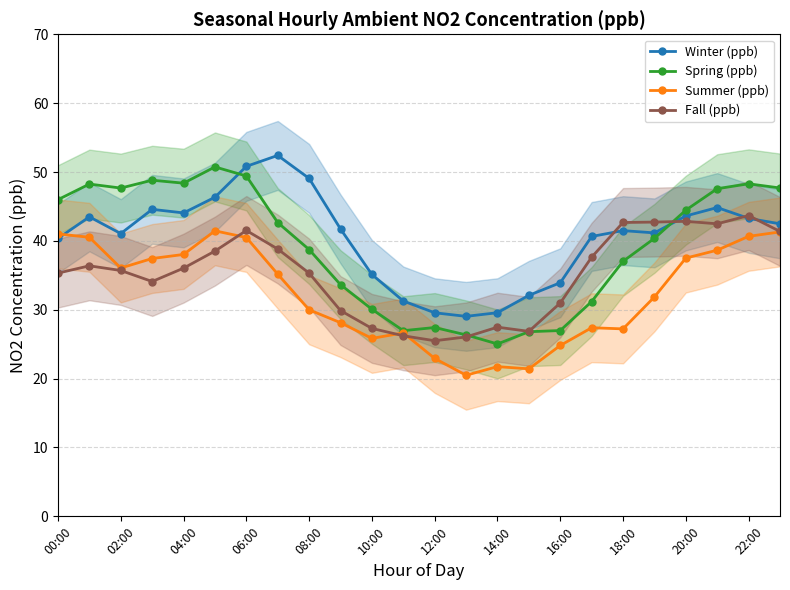

What is the difference between the second highest and minimum values in the Winter (ppb) series?

21.8